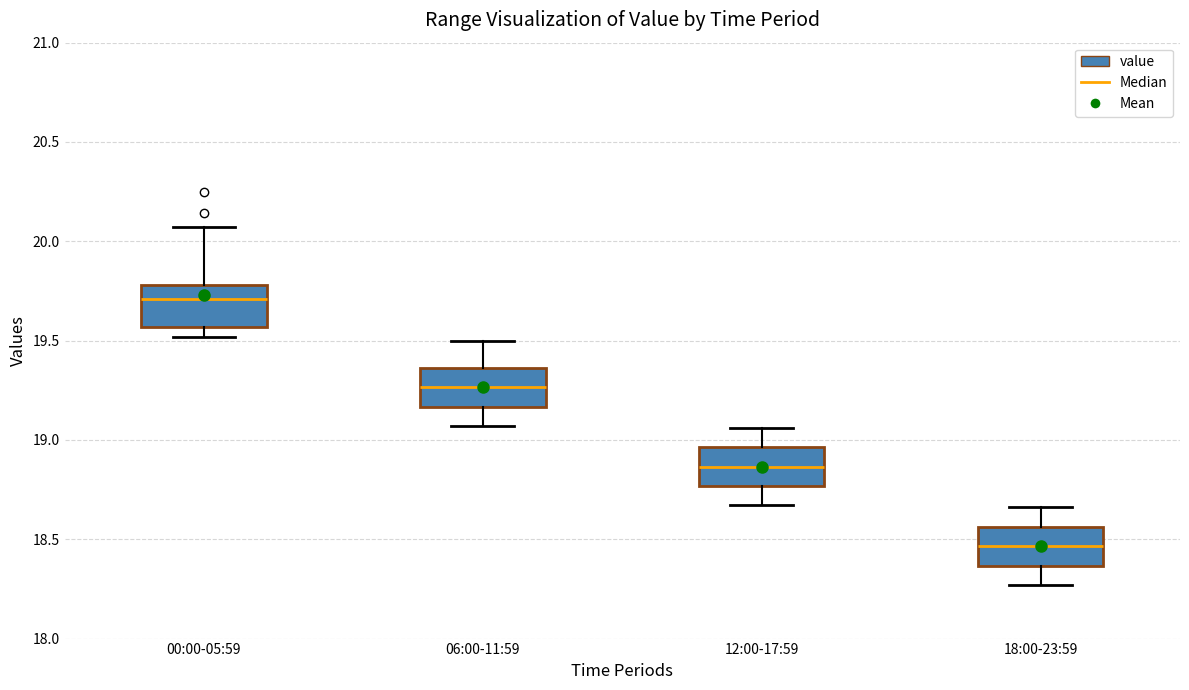

Reading left to right, transcribe this box plot: for each box, give where its median line is, the range the box spans, and where its two whiskers end, as read against the y-axis. The values are not printed on the chart, so give them approximately, as read against the axis.

00:00-05:59: median 19.70, box 19.55 to 19.80, whiskers 19.50 to 20.05
06:00-11:59: median 19.25, box 19.15 to 19.35, whiskers 19.05 to 19.50
12:00-17:59: median 18.85, box 18.75 to 18.95, whiskers 18.65 to 19.05
18:00-23:59: median 18.45, box 18.35 to 18.55, whiskers 18.25 to 18.65